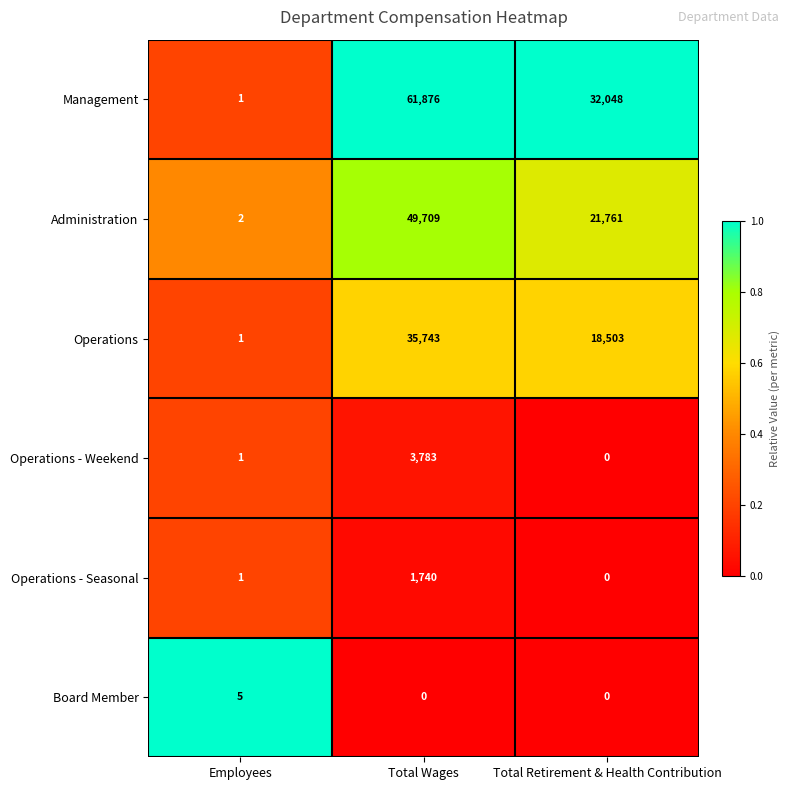

The value of Operations - Weekend at Total Retirement & Health Contribution is 0. True or false?

True